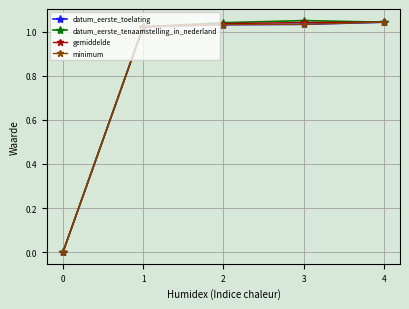

At which category does datum_eerste_tenaamstelling_in_nederland reach its first local peak?

3